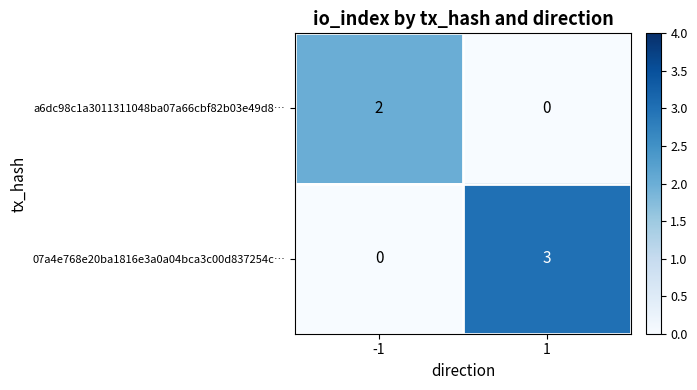

What is the greatest value displayed?

3